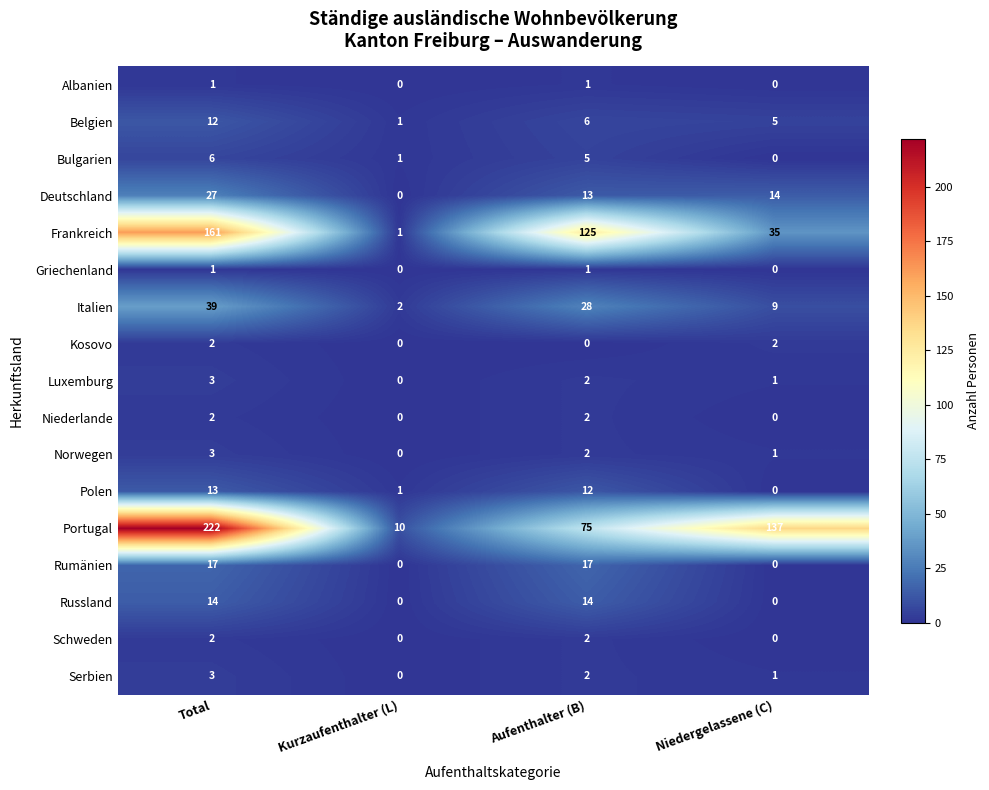

The Kosovo series shows 2 at Niedergelassene (C). True or false?

True